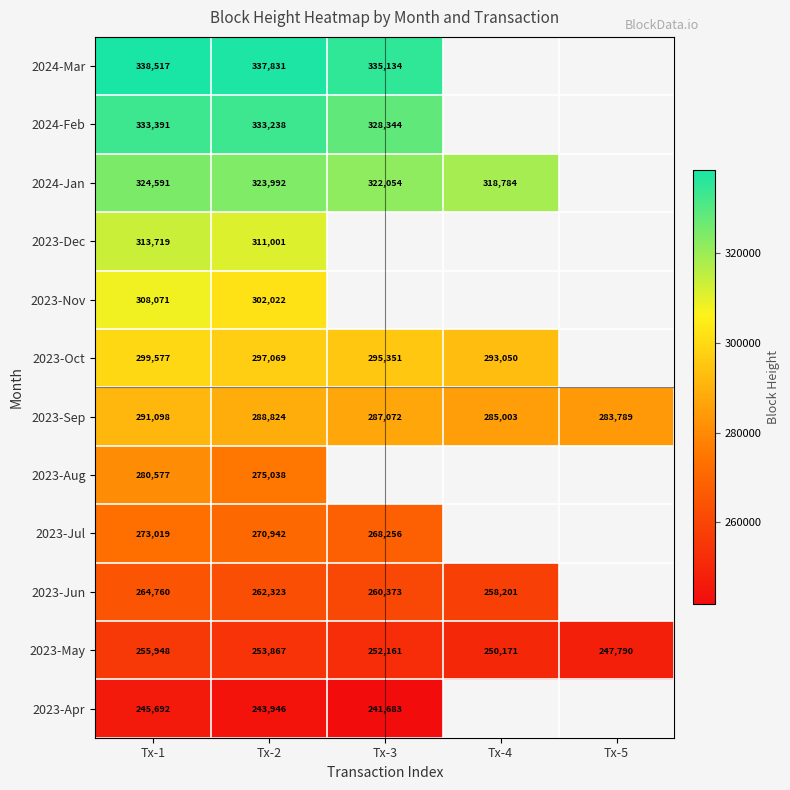

What is the sum of the 2023-Jun values at Tx-3 and Tx-1?

525133